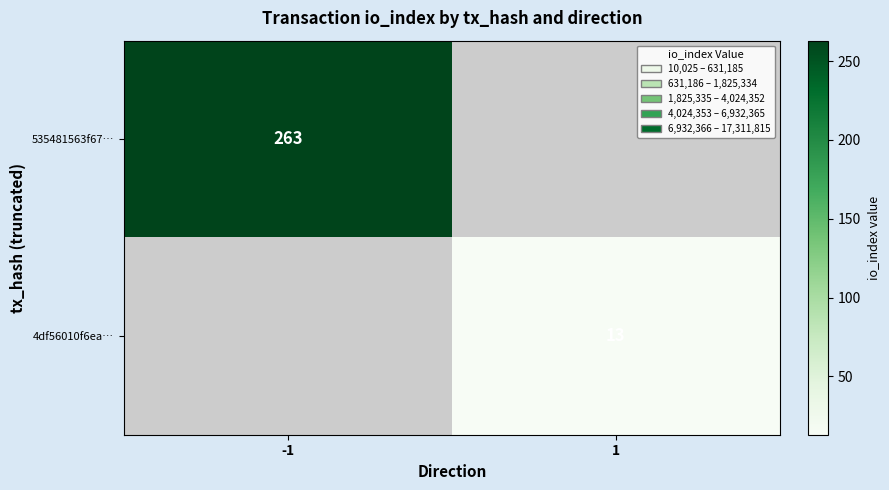

Is it true that 4df56010f6ea… equals 13 at 1?

True